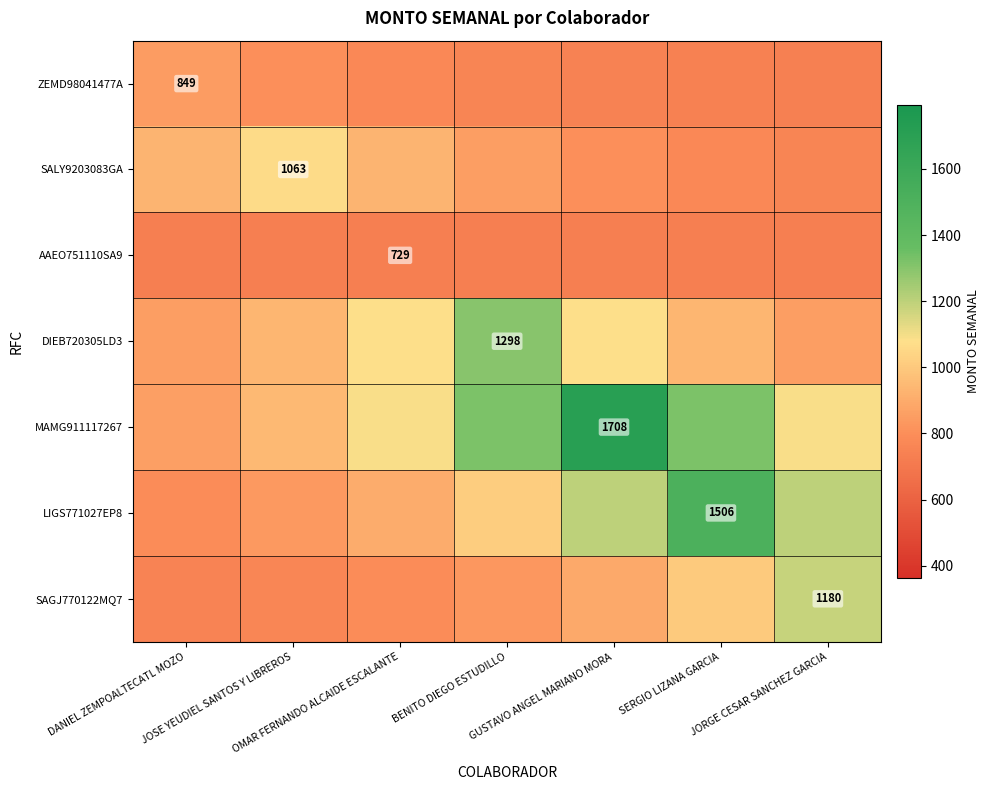

What is the average value of the MAMG911117267 series?

1191.4